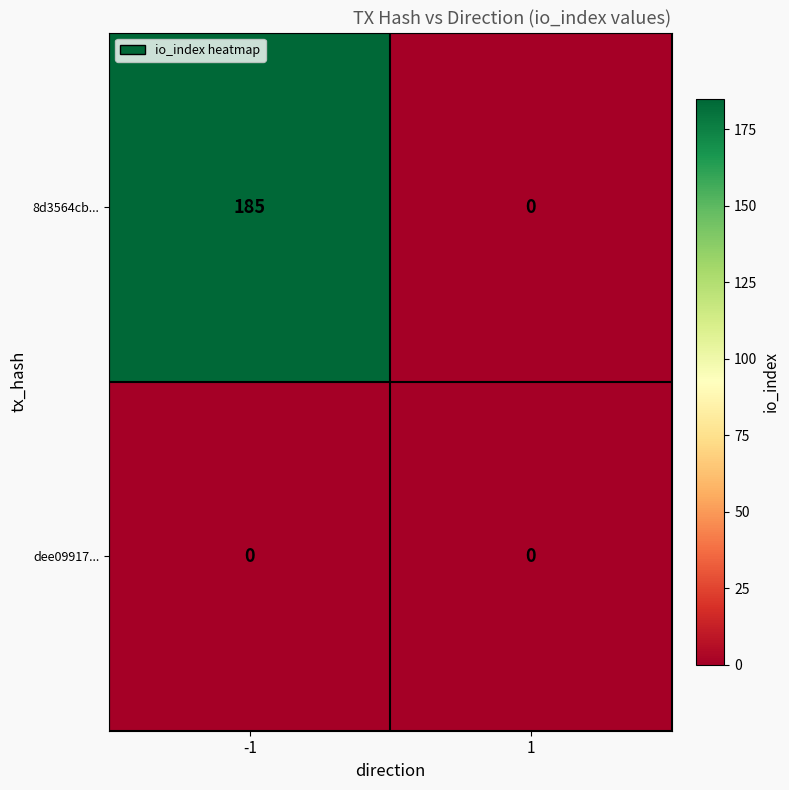

The value of dee09917... at -1 is 0. True or false?

True